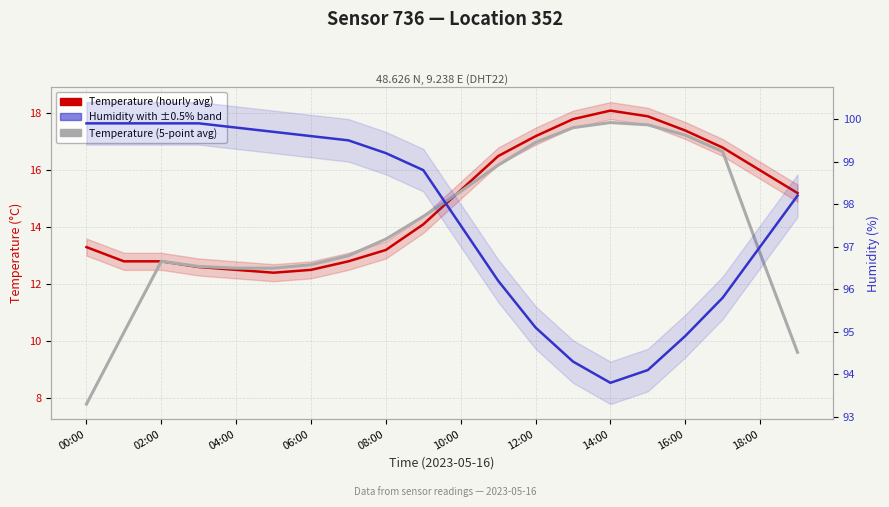

What value does the Temperature (5-point avg) series have at 16:00?

17.2